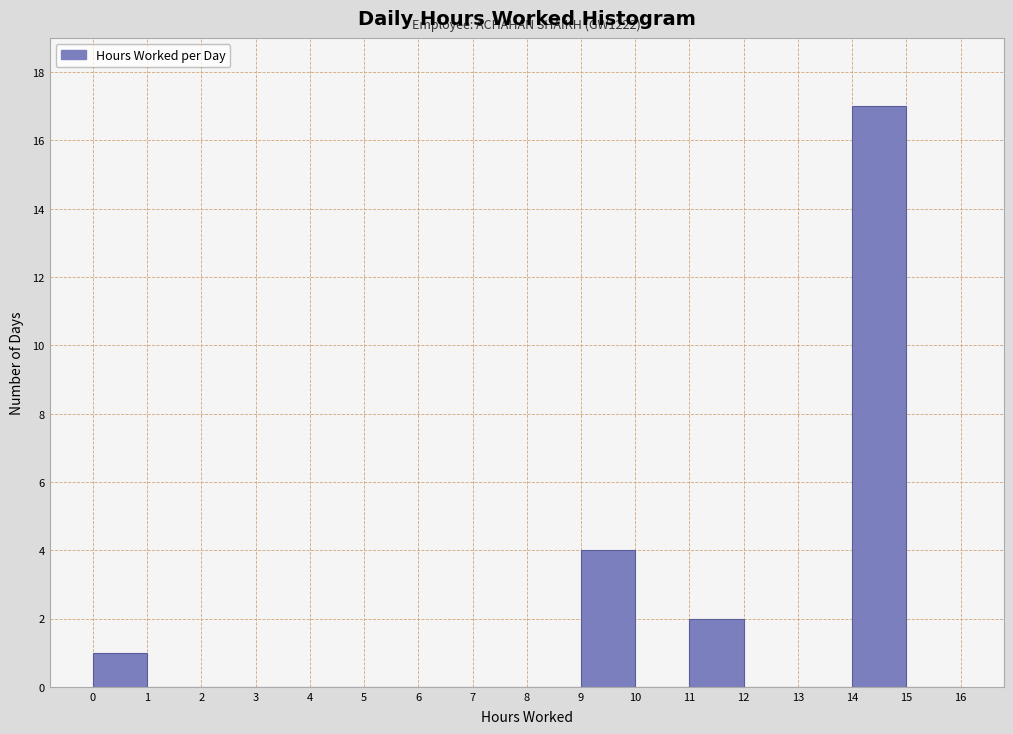

Over which range of the x-axis is the bar tallest?

14 to 15